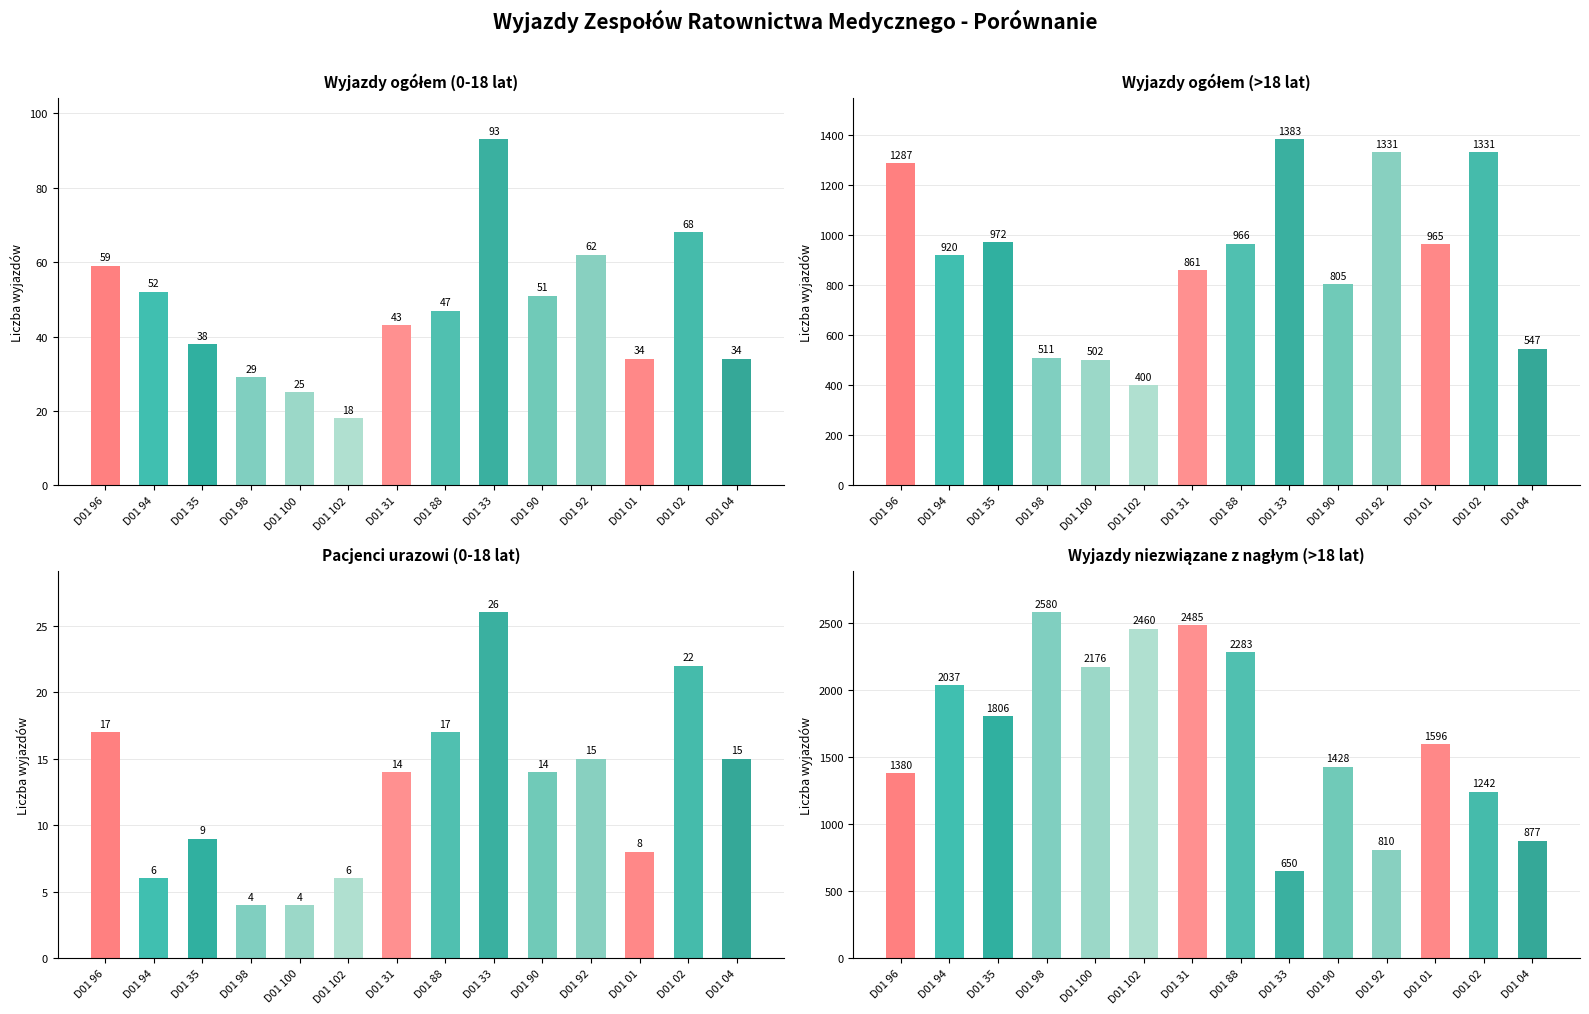

What is the label of the 6th bar from the left?

D01 102